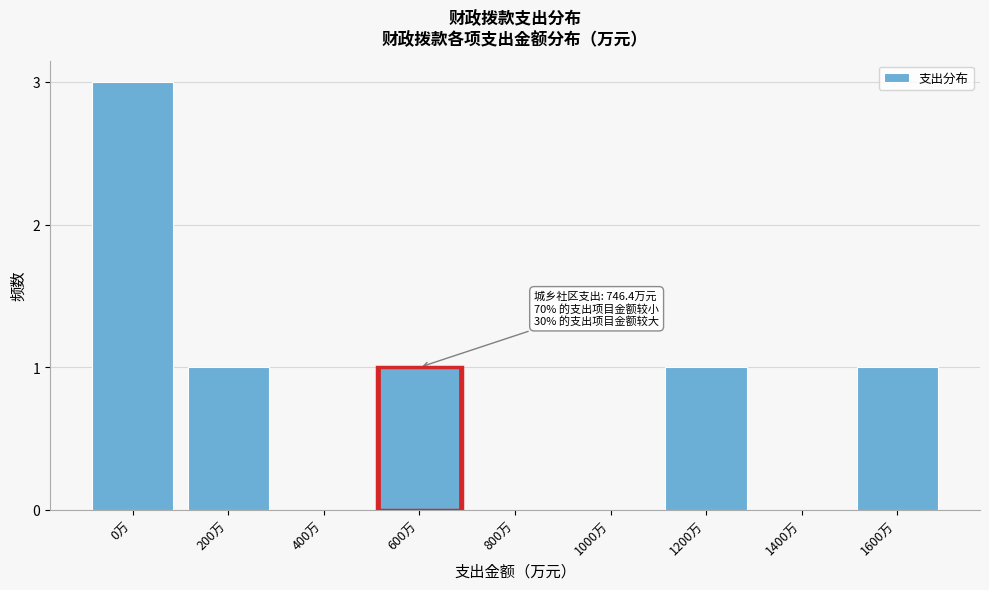

Reading left to right, list all the values displayed in this chart.

0万=3	200万=1	400万=0	600万=1	800万=0	1000万=0	1200万=1	1400万=0	1600万=1